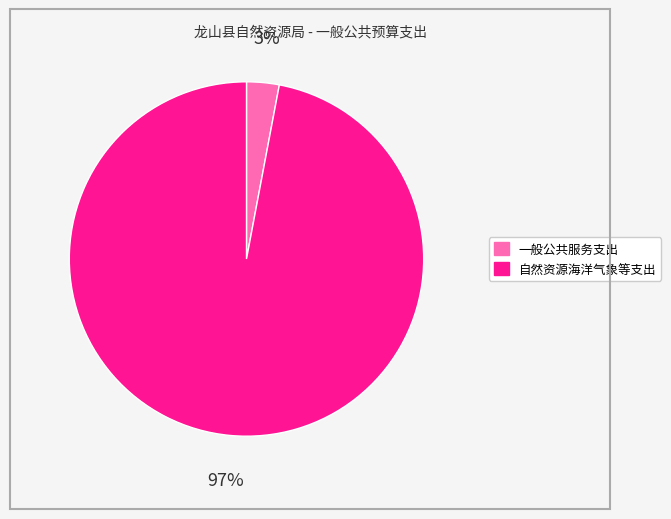

Is there a majority slice in this chart?

Yes